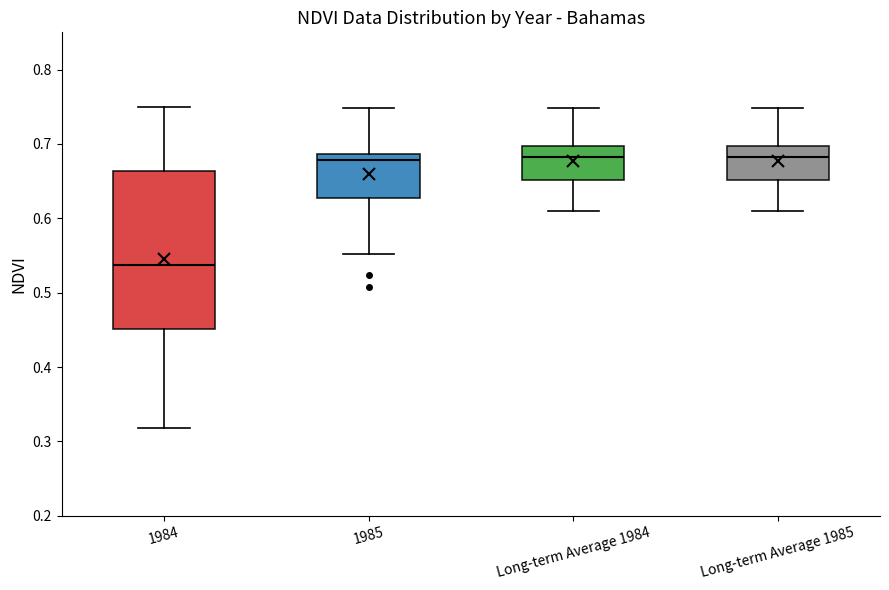

Where is the lower edge of the box for 1984 on the y-axis? The values are not printed on the chart, so give them approximately, as read against the axis.

0.45